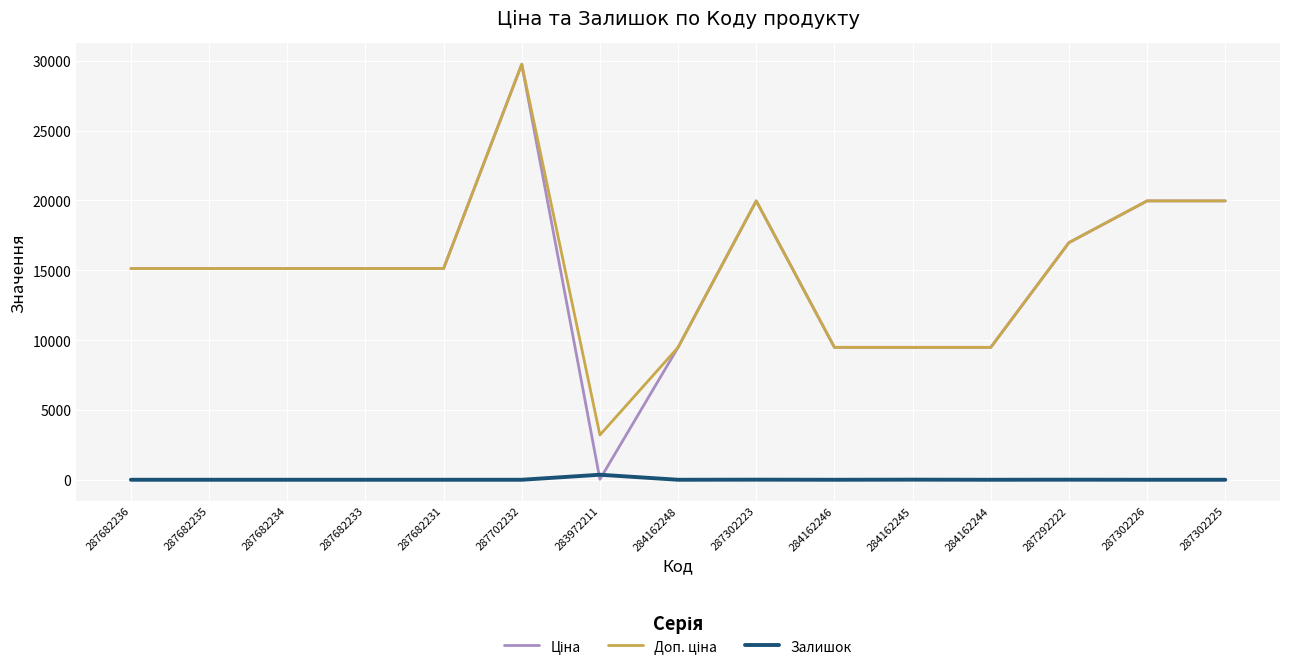

What is the total value across all series at 284162246?

18960.1